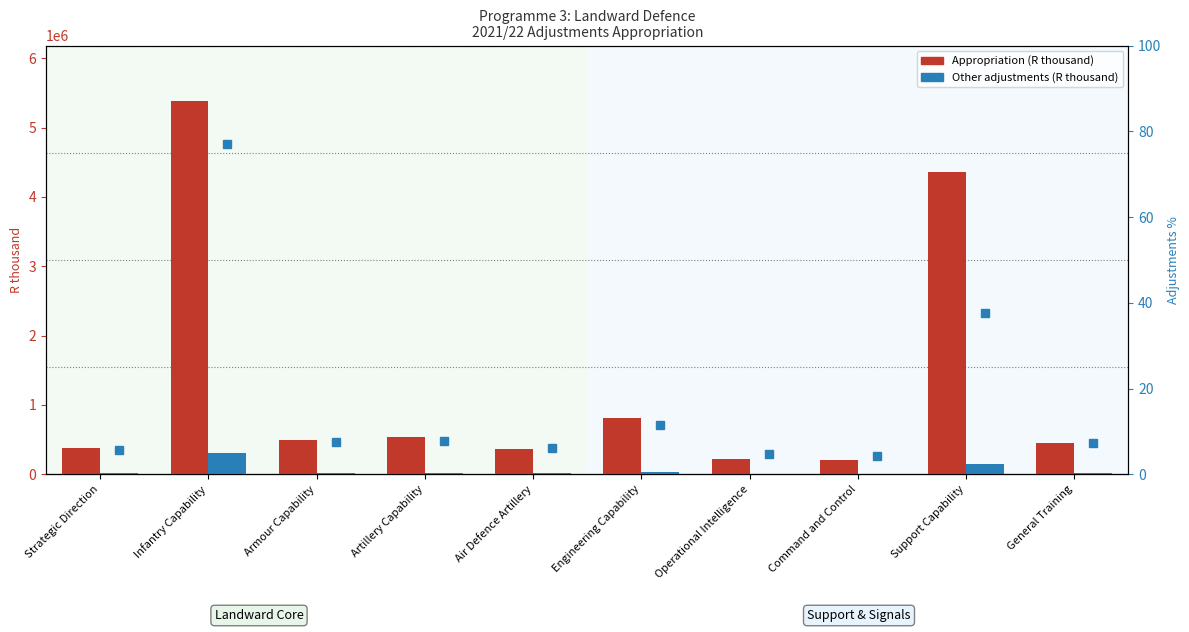

Which has a higher value, General Training or Air Defence Artillery?

General Training